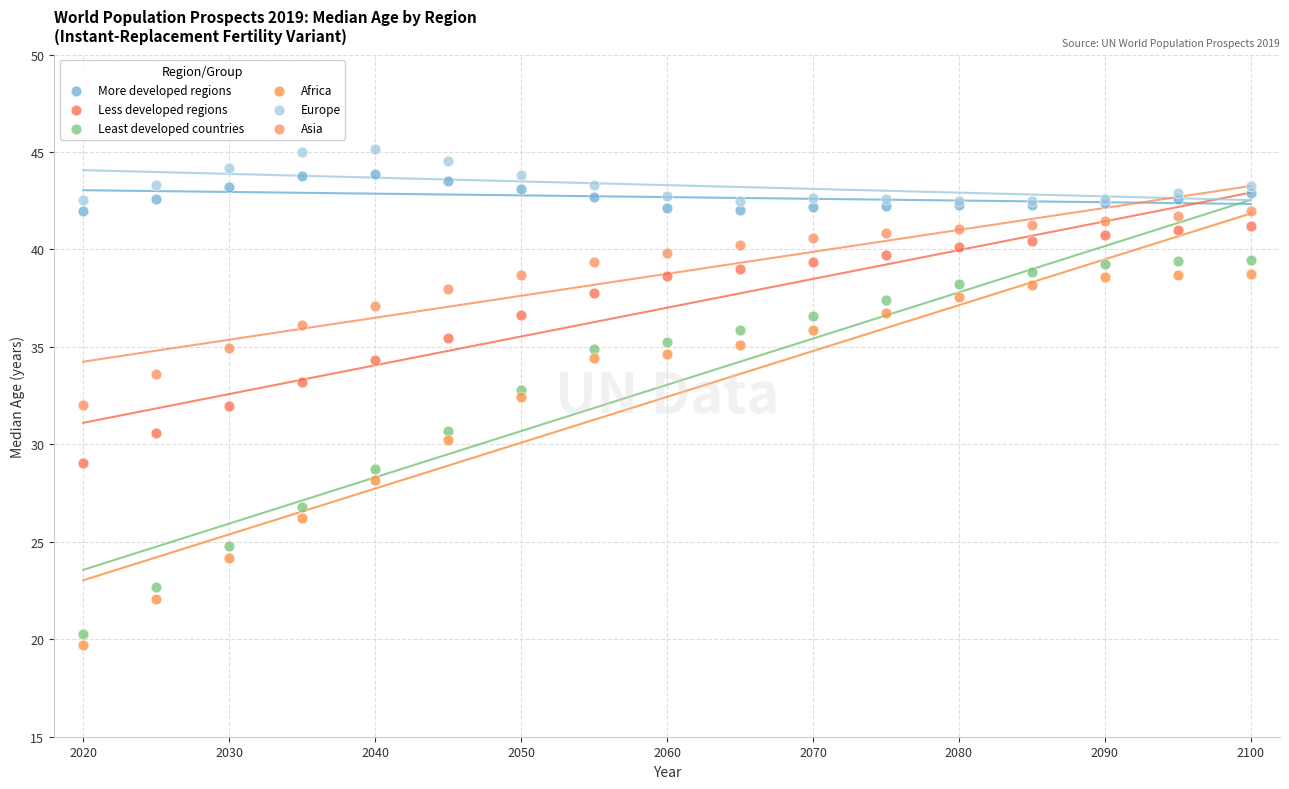

What are all the series names shown in the legend?

More developed regions, Less developed regions, Least developed countries, Africa, Europe, Asia